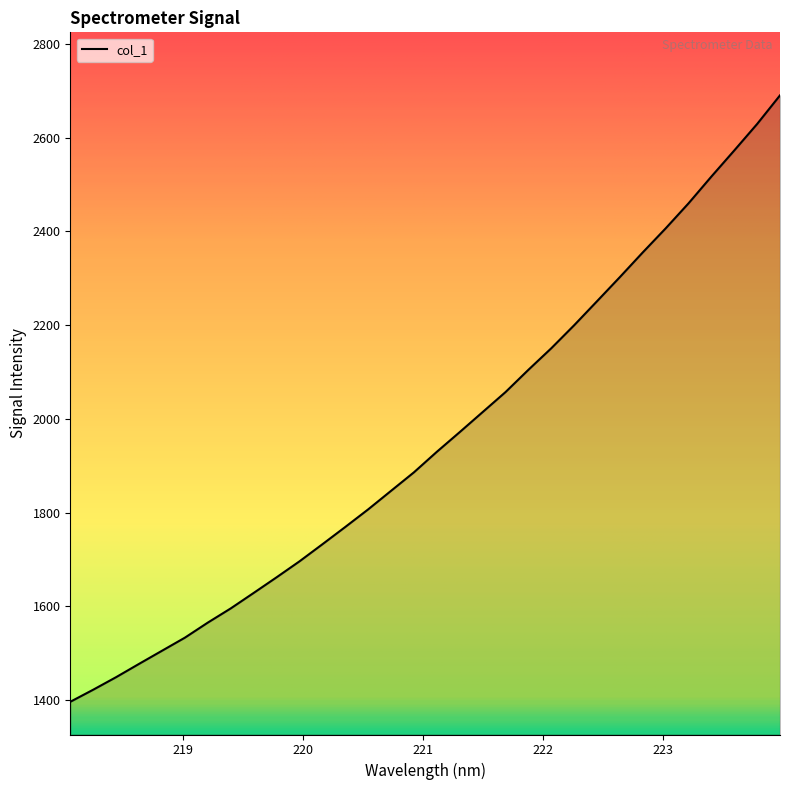

What is the maximum value shown in the chart?

2690.5